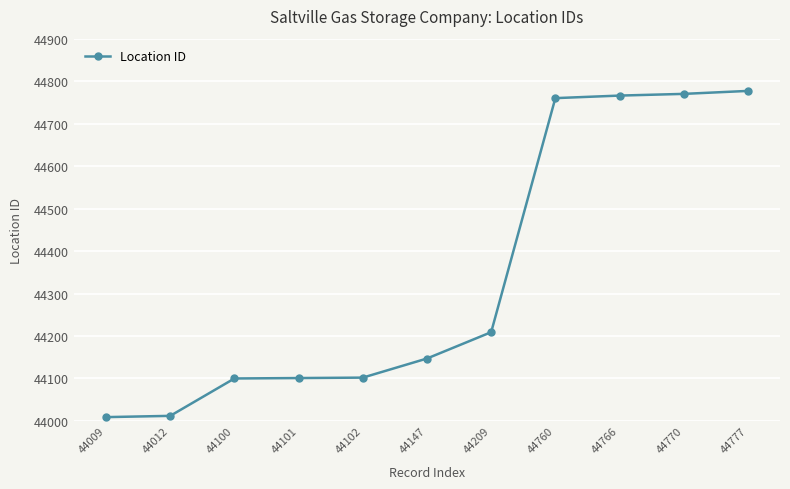

What is the difference between the second highest and minimum values?

761